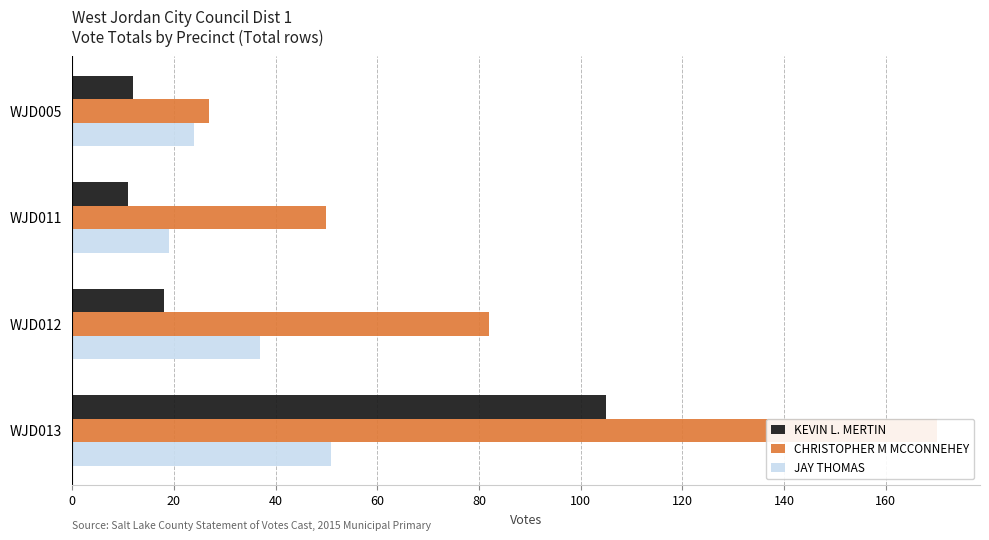

The value of KEVIN L. MERTIN at WJD012 is 12. True or false?

False